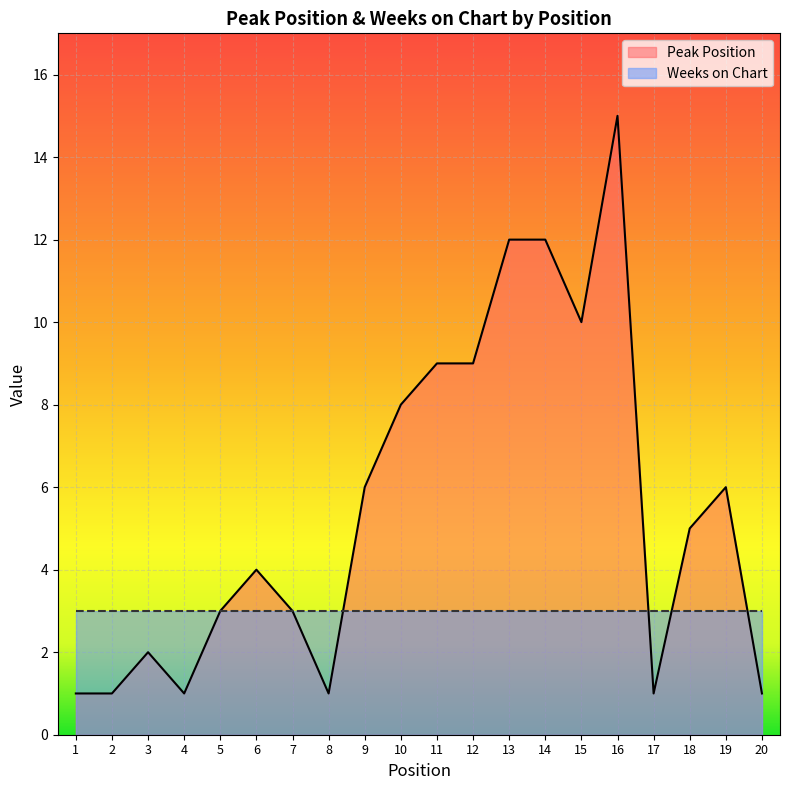

Approximately how many times larger is the value at 16 compared to 4?

15.0